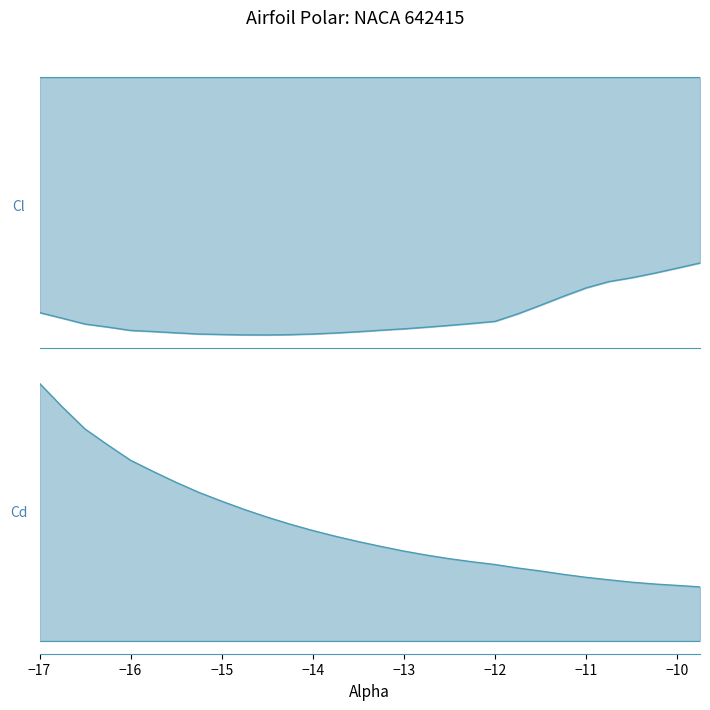

True or false: Cd and Cl cross at least once.

False